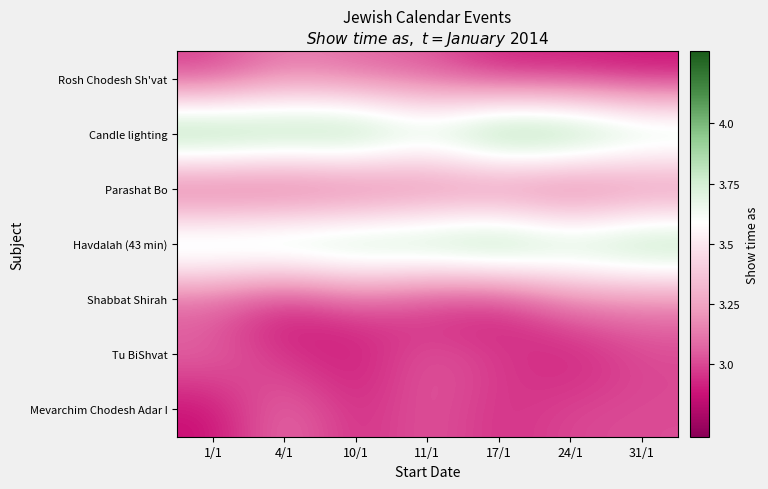

Rank the series at 4/1 from lowest to highest value.

Shabbat Shirah, Parashat Bo, Tu BiShvat, Mevarchim Chodesh Adar I, Rosh Chodesh Sh'vat, Havdalah (43 min), Candle lighting